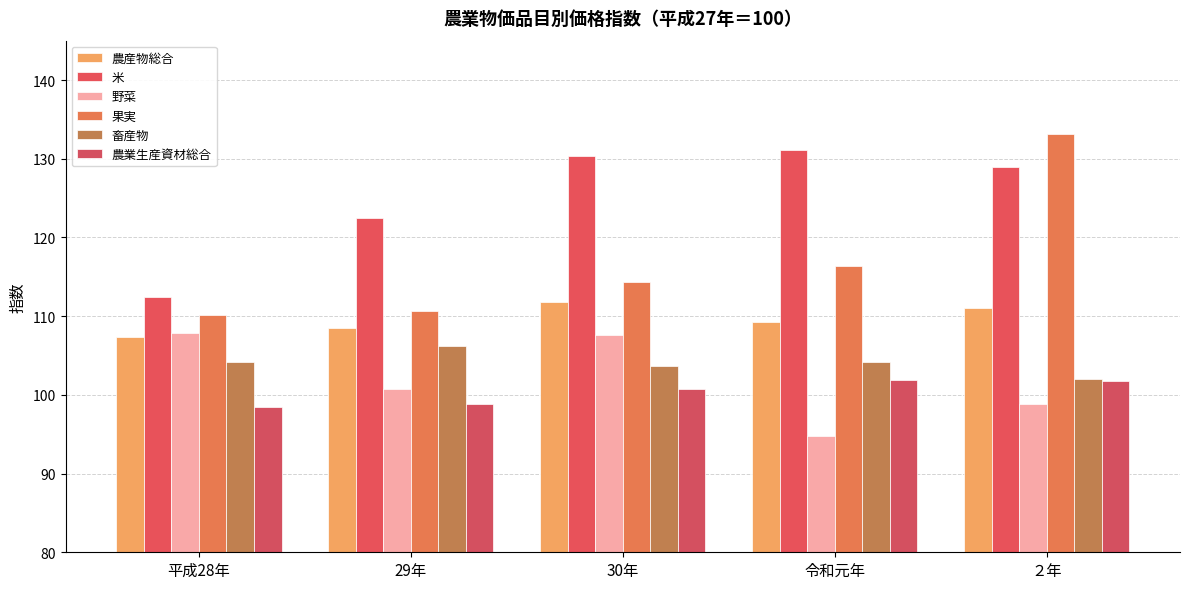

Reading left to right, what are all the values shown in this chart?

農産物総合: 平成28年=107.4	29年=108.5	30年=111.8	令和元年=109.3	２年=111.0
米: 平成28年=112.4	29年=122.5	30年=130.4	令和元年=131.1	２年=128.9
野菜: 平成28年=107.8	29年=100.7	30年=107.6	令和元年=94.8	２年=98.9
果実: 平成28年=110.2	29年=110.6	30年=114.4	令和元年=116.4	２年=133.1
畜産物: 平成28年=104.2	29年=106.2	30年=103.7	令和元年=104.2	２年=102.0
農業生産資材総合: 平成28年=98.5	29年=98.8	30年=100.7	令和元年=101.9	２年=101.8